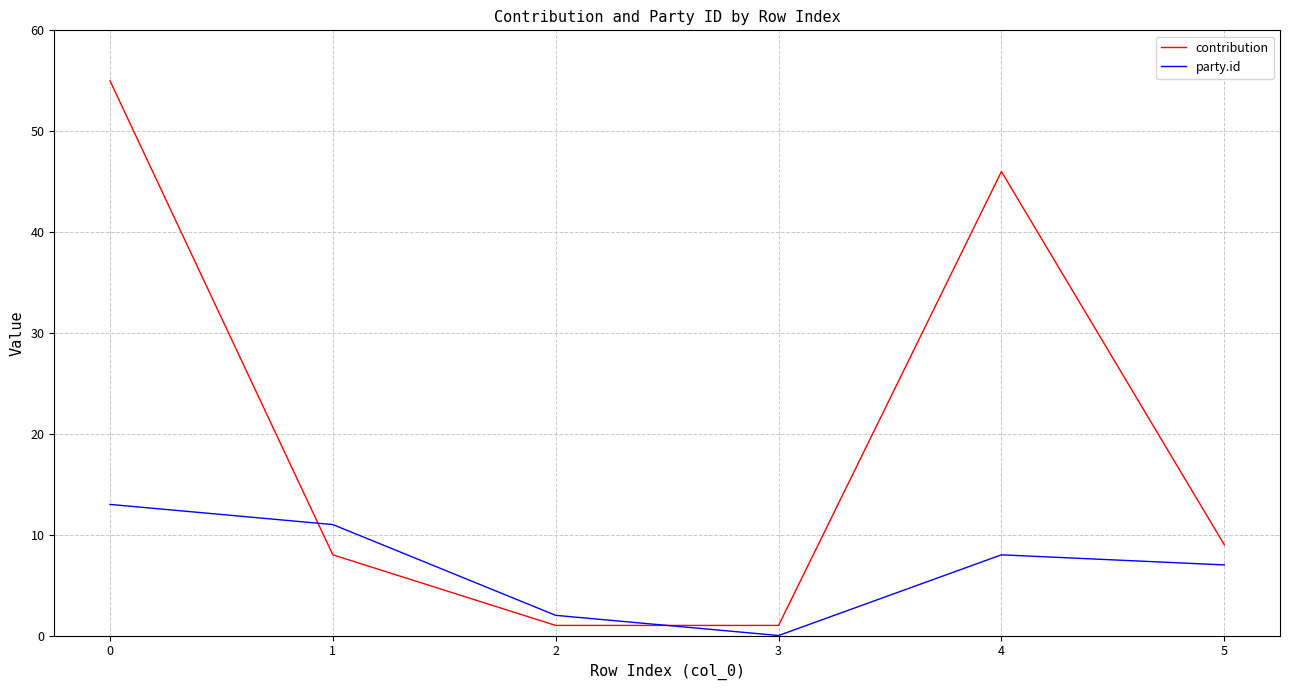

Count the party.id values in the range 2 to 11.

4